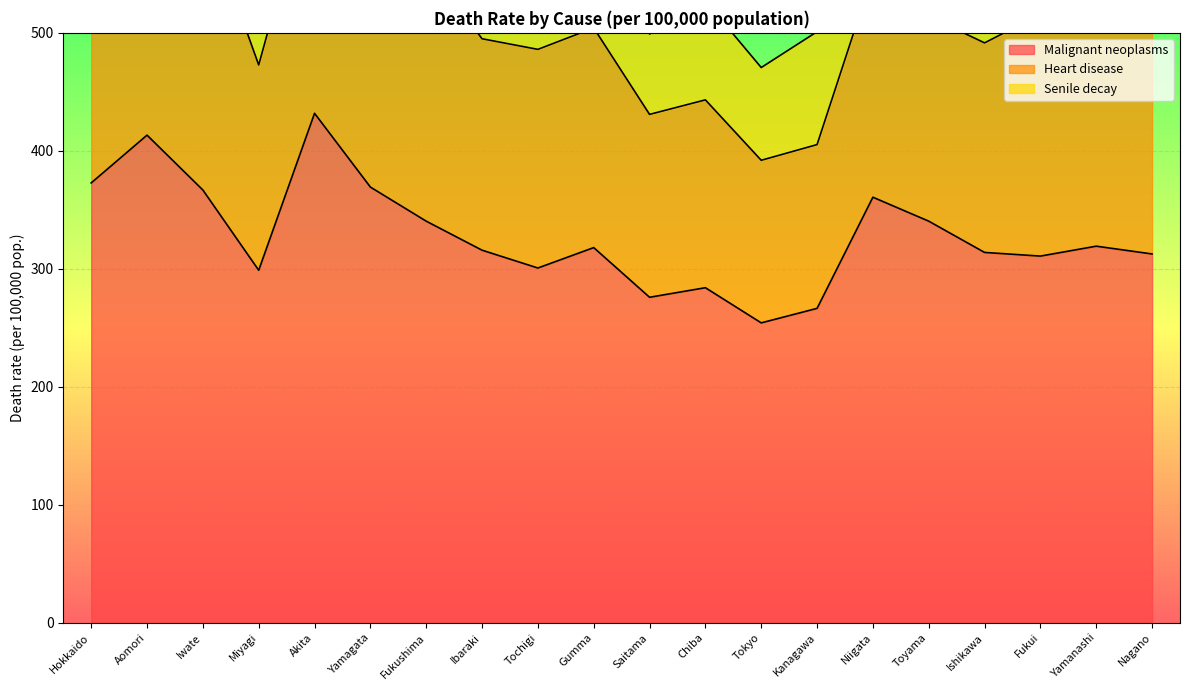

Does the chart display data point markers on the line(s)?

No